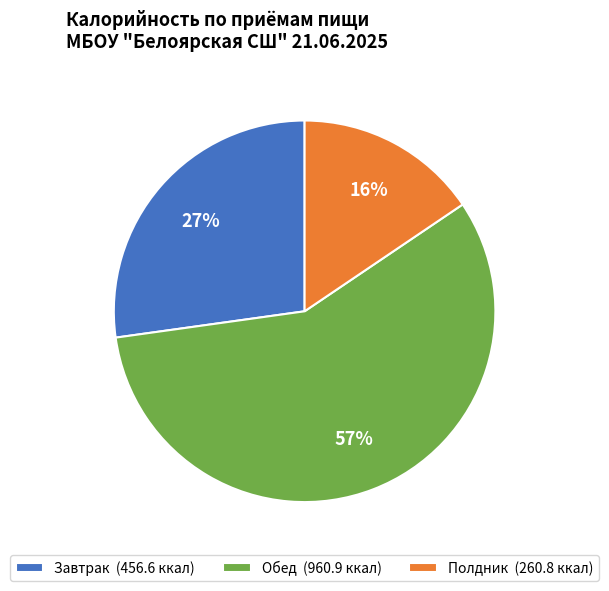

Is the sum of Полдник (260.8 ккал) and Завтрак (456.6 ккал) greater than half?

No